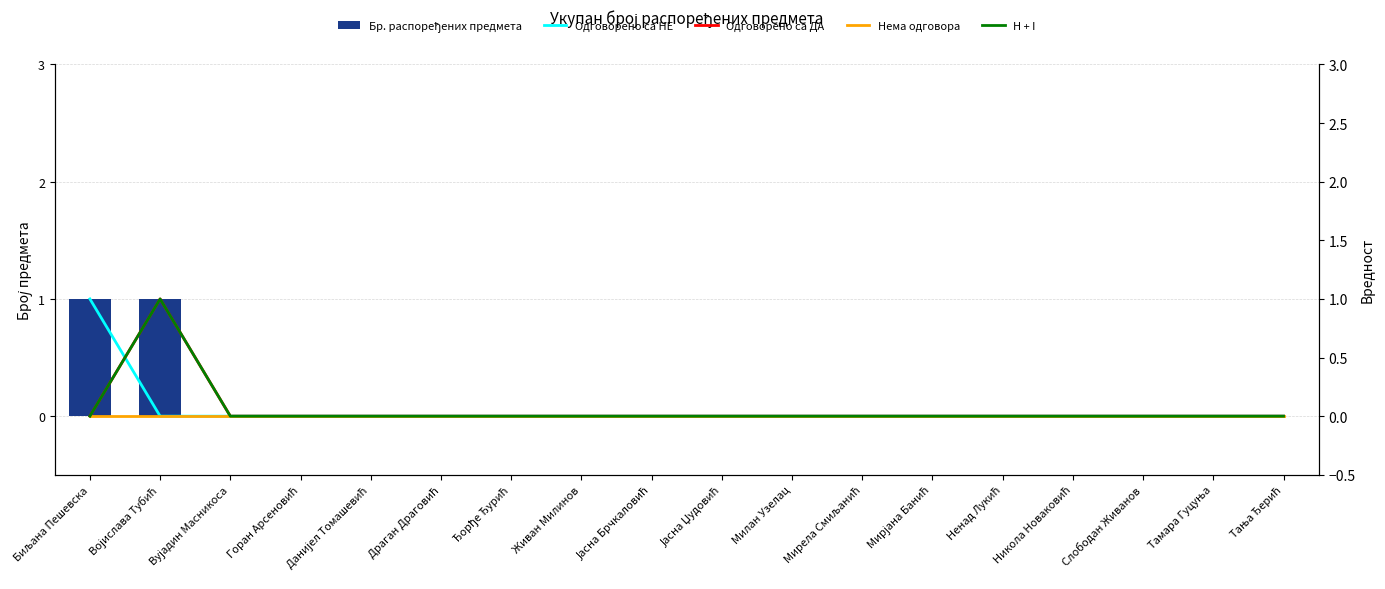

Reading right to left, what are all the values shown in this chart?

Бр. распоређених предмета: 0	0	0	0	0	0	0	0	0	0	0	0	0	0	0	0	1	1
Одговорено са НЕ: 0	0	0	0	0	0	0	0	0	0	0	0	0	0	0	0	0	1
Одговорено са ДА: 0	0	0	0	0	0	0	0	0	0	0	0	0	0	0	0	1	0
Нема одговора: 0	0	0	0	0	0	0	0	0	0	0	0	0	0	0	0	0	0
H + I: 0	0	0	0	0	0	0	0	0	0	0	0	0	0	0	0	1	0